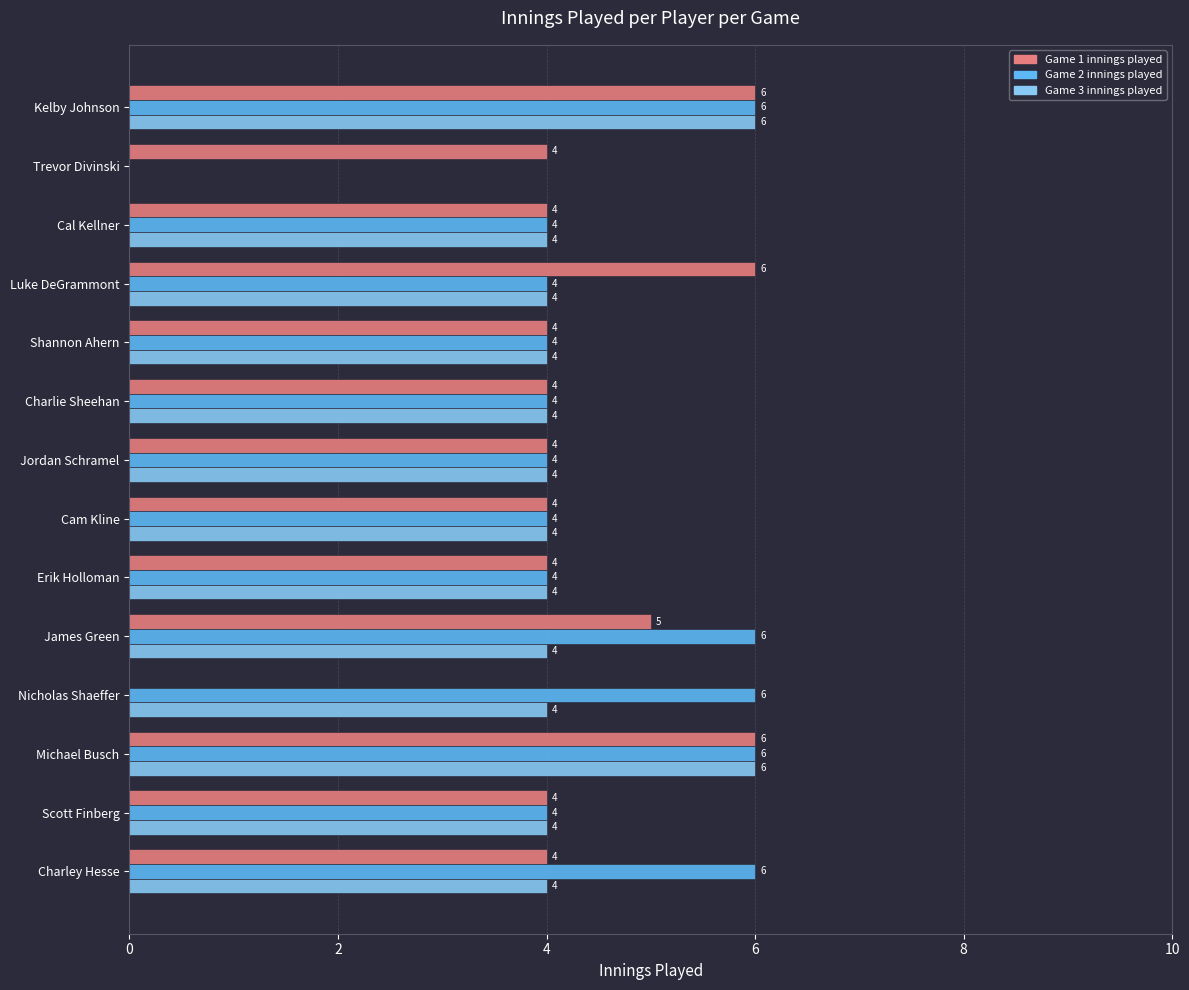

What is the sum of all Game 1 innings played values?

59